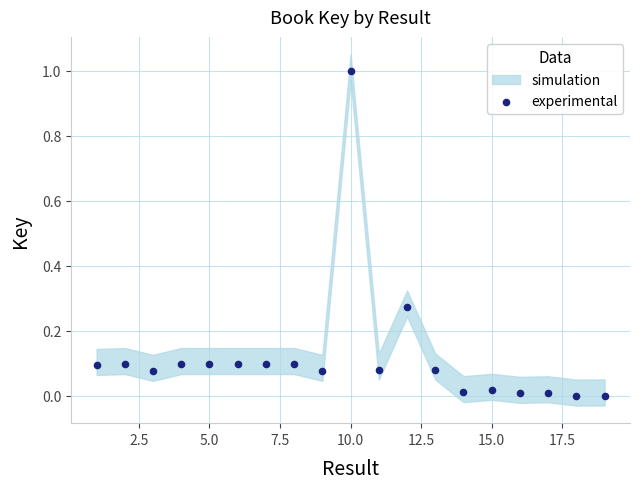

What is the range of Y values (max minus min)?

1.0